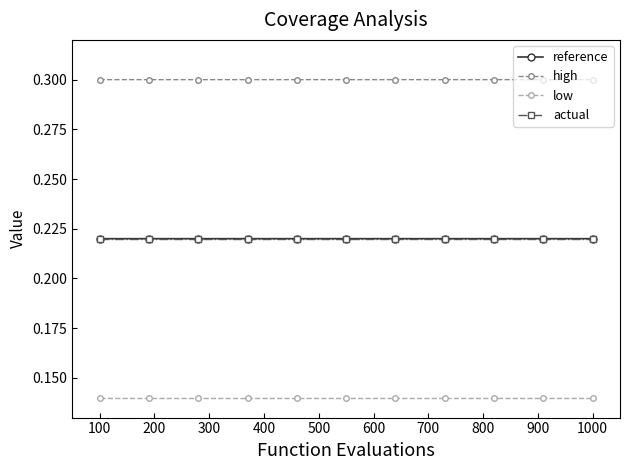

True or false: low and actual intersect in this chart.

False